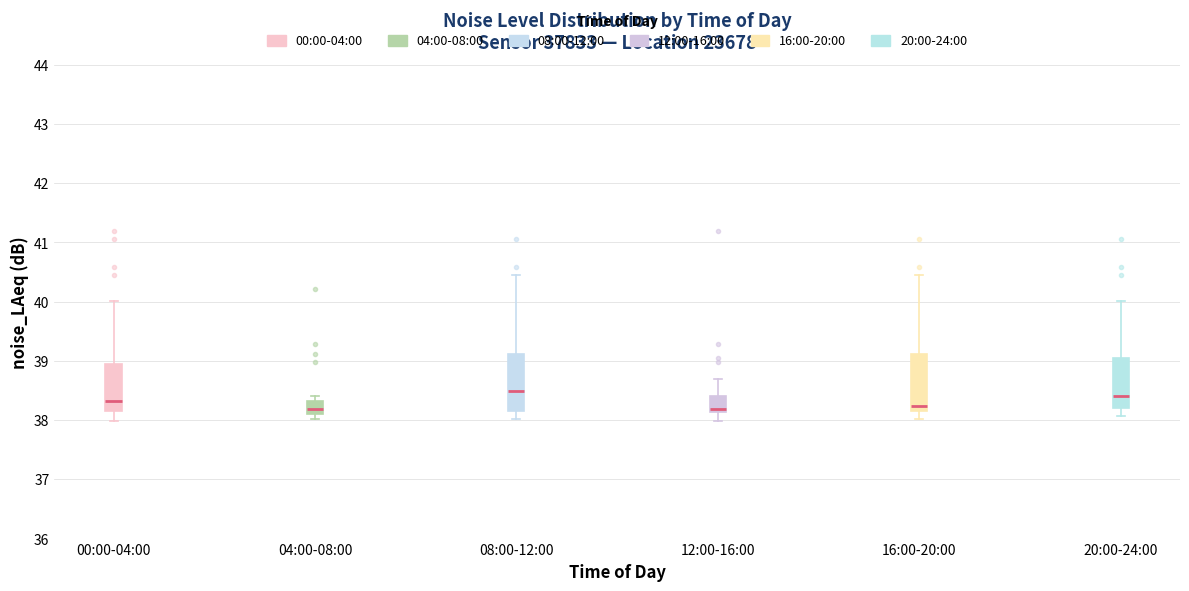

Reading left to right, transcribe this box plot: for each box, give where its median line is, the range the box spans, and where its two whiskers end, as read against the y-axis. The values are not printed on the chart, so give them approximately, as read against the axis.

00:00-04:00: median 38.3, box 38.2 to 39.0, whiskers 38.0 to 40.0
04:00-08:00: median 38.2, box 38.1 to 38.3, whiskers 38.0 to 38.4
08:00-12:00: median 38.5, box 38.2 to 39.1, whiskers 38.0 to 40.5
12:00-16:00: median 38.2, box 38.1 to 38.4, whiskers 38.0 to 38.7
16:00-20:00: median 38.2 (just above the box's lower edge), box 38.2 to 39.1, whiskers 38.0 to 40.5
20:00-24:00: median 38.4, box 38.2 to 39.1, whiskers 38.1 to 40.0